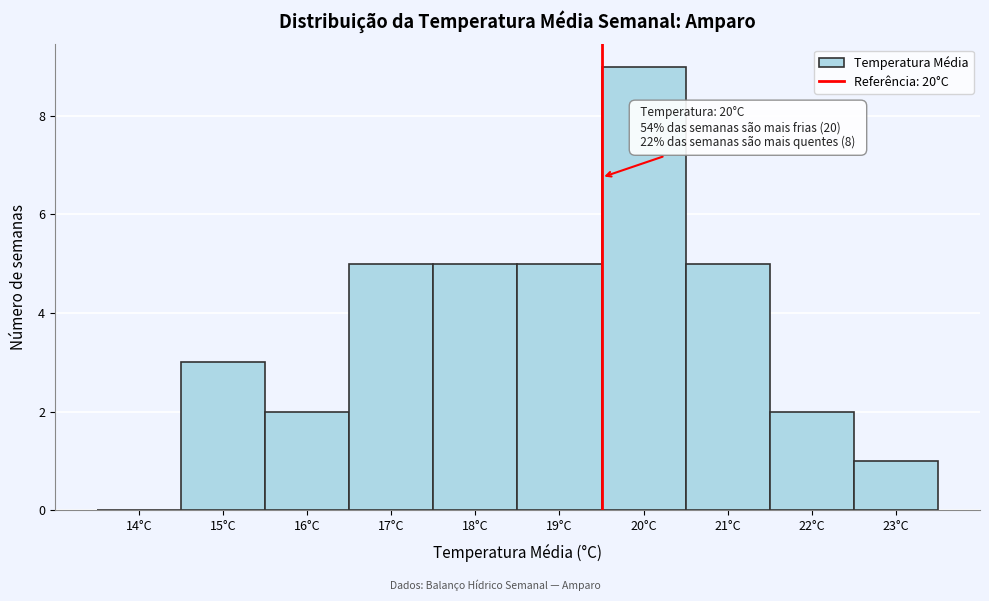

Reading left to right, what are all the values shown in this chart?

14°C=0	15°C=3	16°C=2	17°C=5	18°C=5	19°C=5	20°C=9	21°C=5	22°C=2	23°C=1